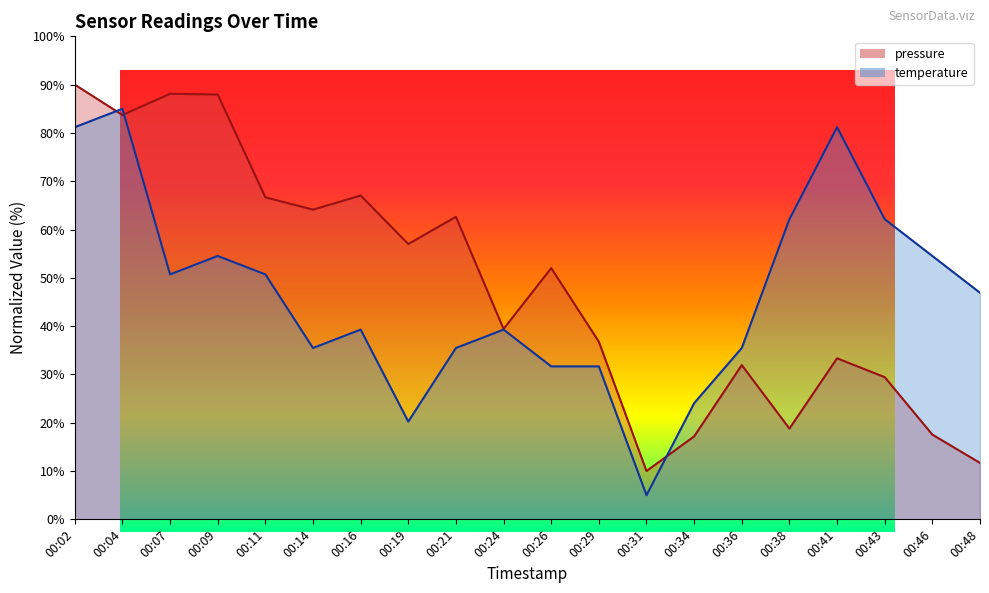

How many lines are shown in the chart?

2